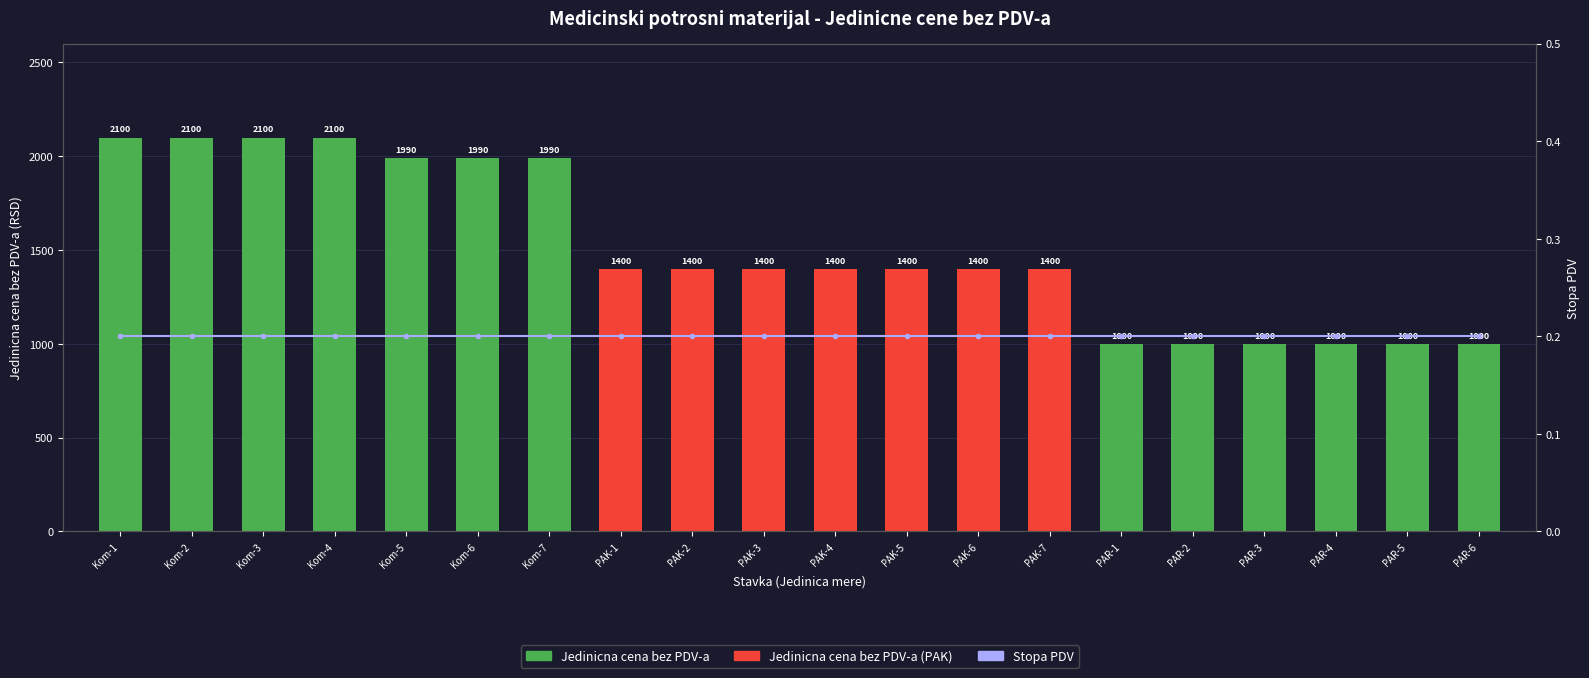

Is it true that Jedinicna cena bez PDV-a equals 3178.5 at Kom-1?

False